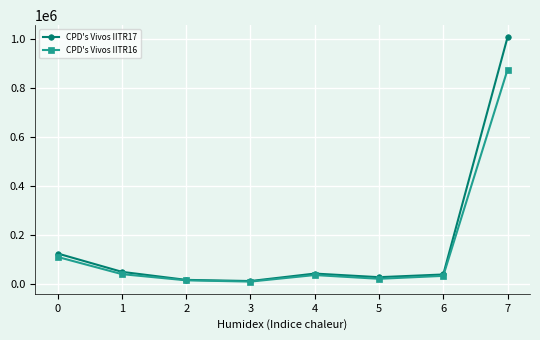

Rank the series at 7 from lowest to highest value.

CPD's Vivos IITR16, CPD's Vivos IITR17